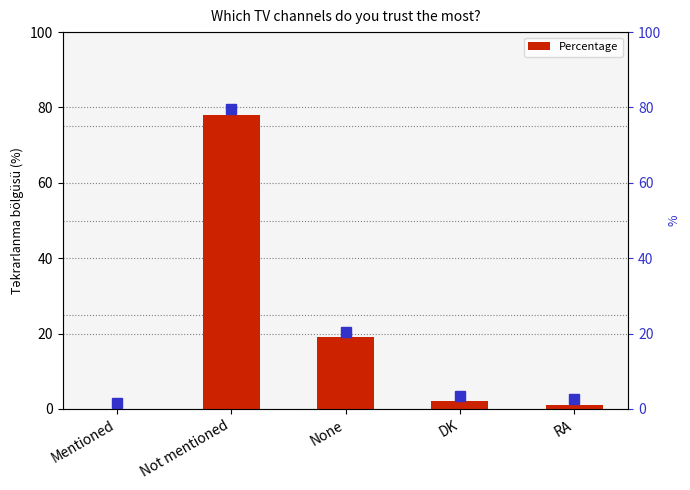

The chart shows a value of -42 at Mentioned. True or false?

False